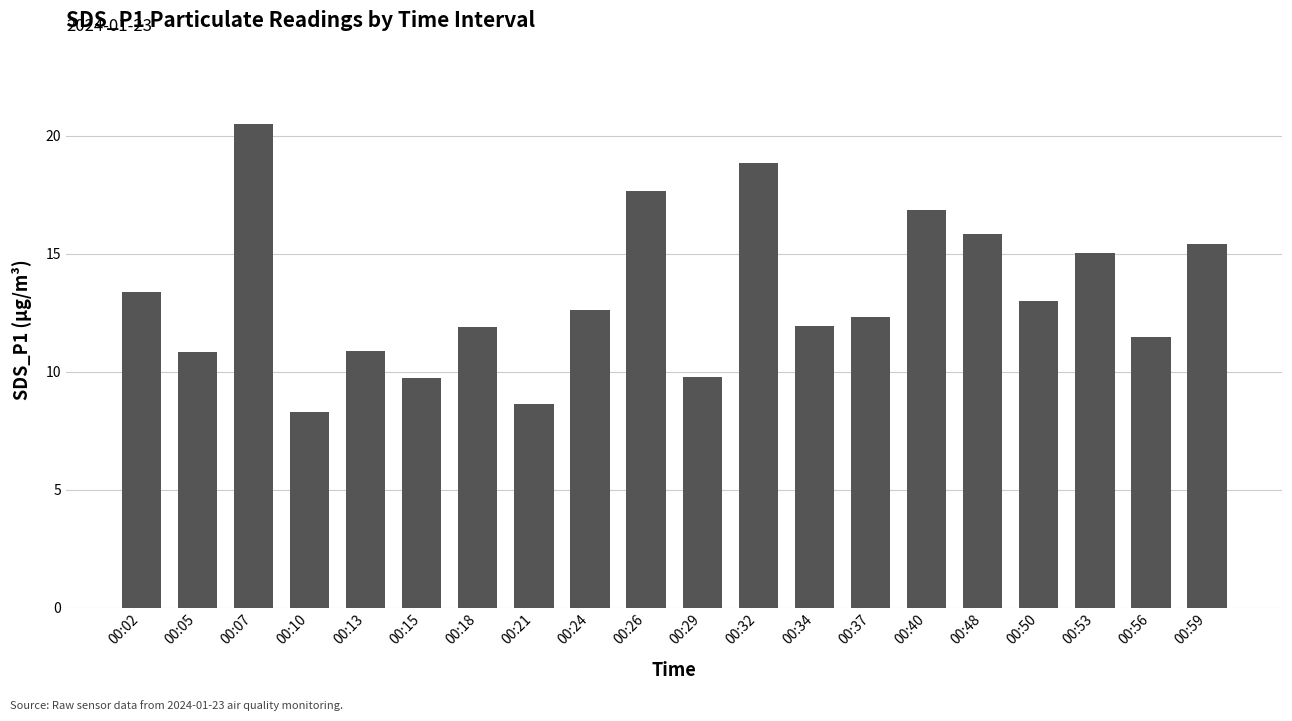

What is the average value?

13.2